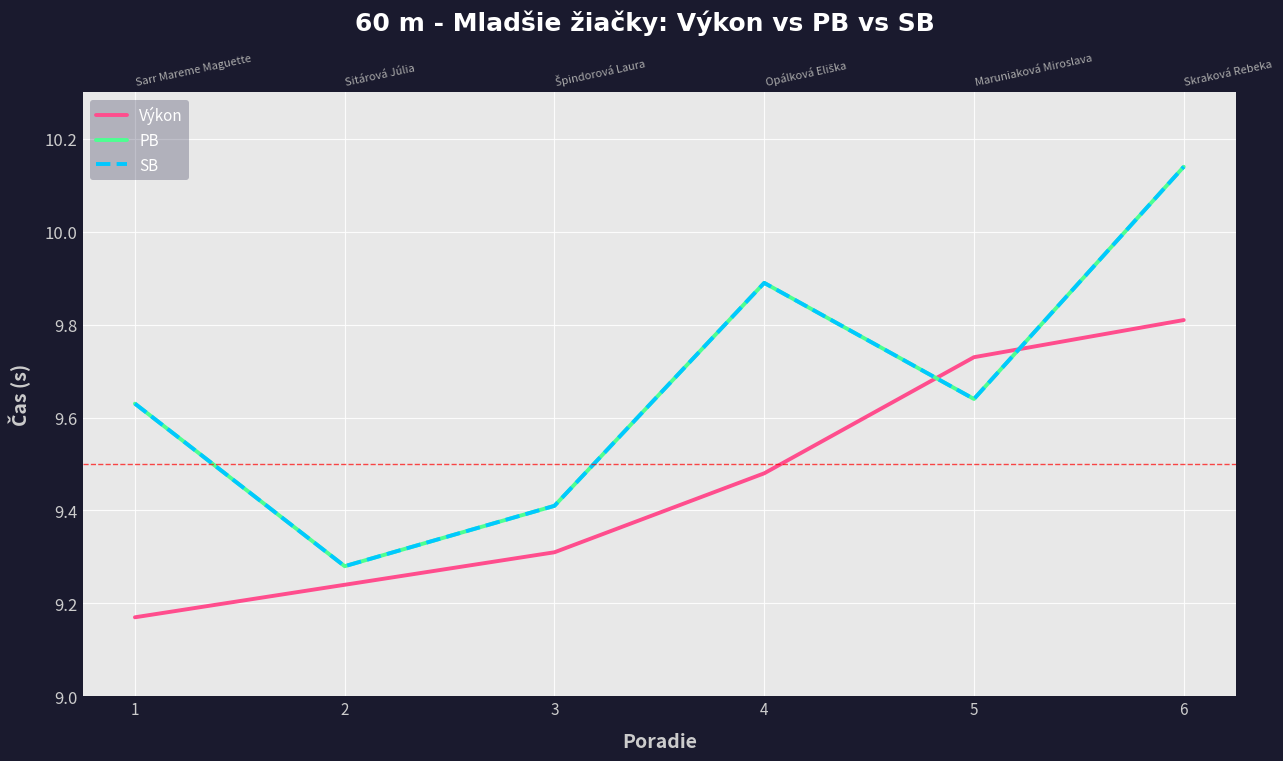

Read the SB value at 2.

9.3